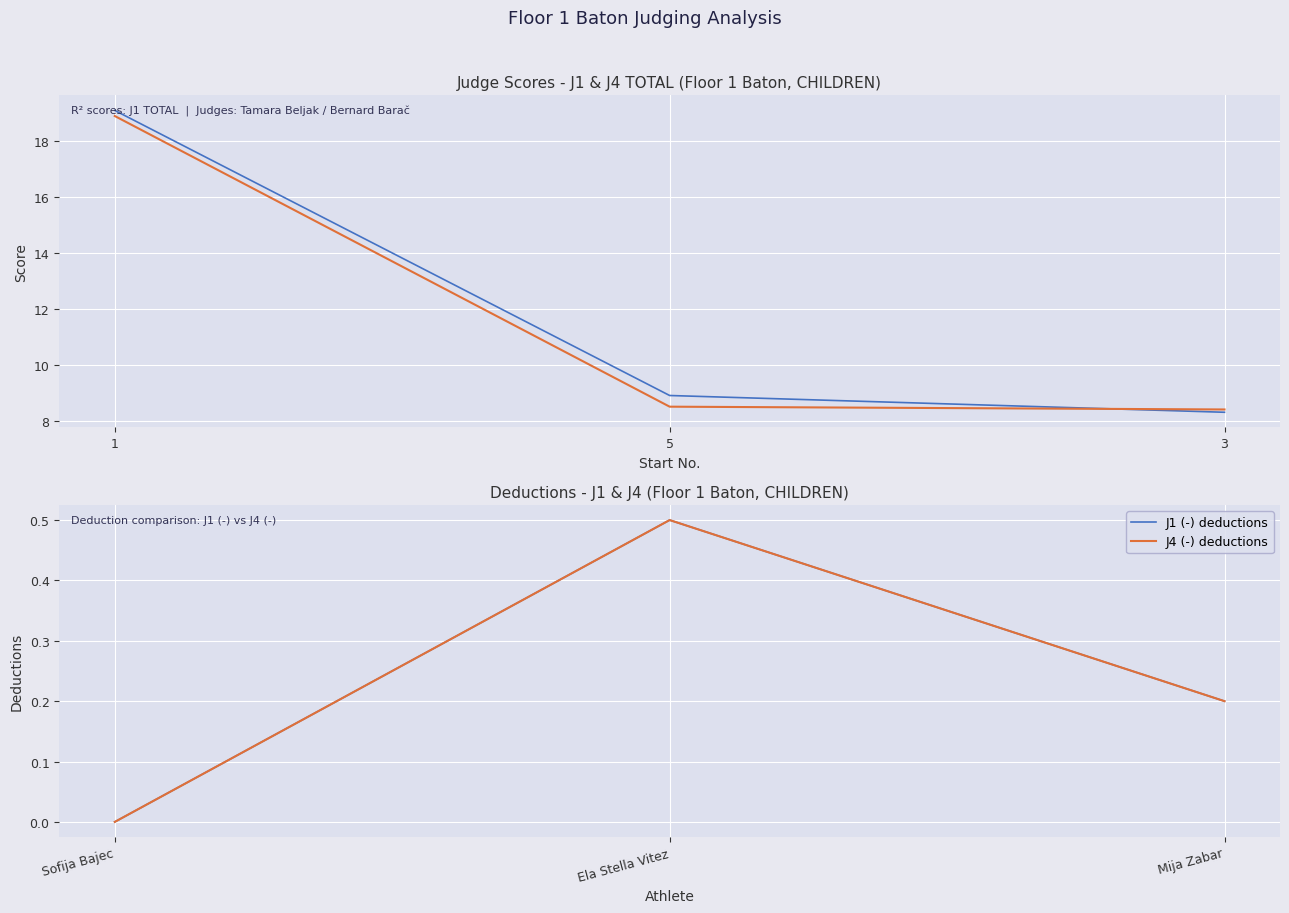

Reading left to right, extract all data points from this chart.

J1 TOTAL (Tamara Beljak): 19.1	8.9	8.3
J4 TOTAL (Bernard Barač): 18.9	8.5	8.4
J1 (-) deductions: 0.0	0.5	0.2
J4 (-) deductions: 0.0	0.5	0.2